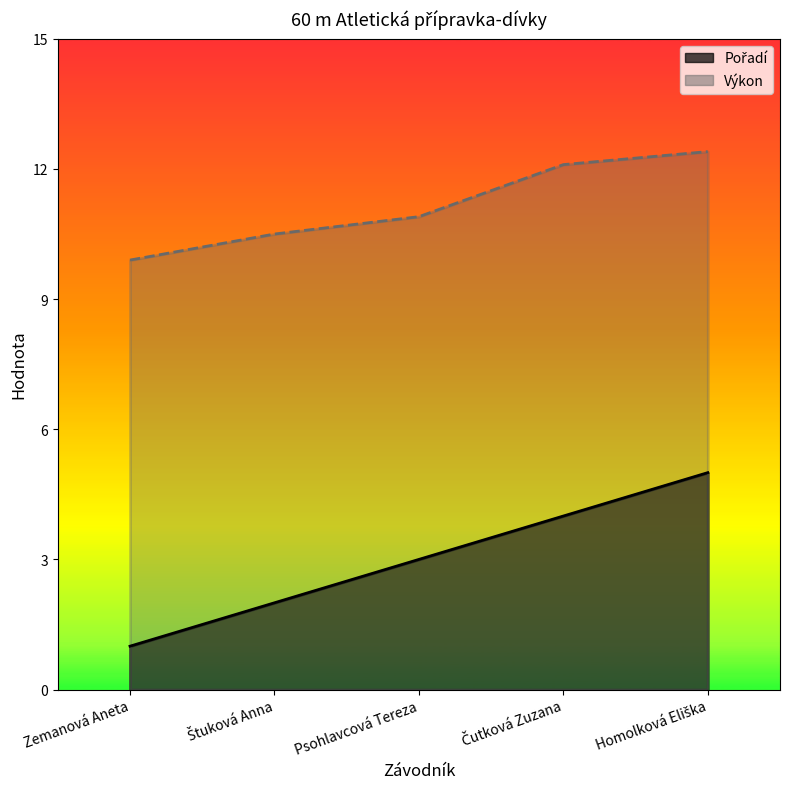

Reading right to left, transcribe all the data shown in this chart.

Pořadí: Homolková Eliška=5.0	Čutková Zuzana=4.0	Psohlavcová Tereza=3.0	Štuková Anna=2.0	Zemanová Aneta=1.0
Výkon: Homolková Eliška=12.4	Čutková Zuzana=12.1	Psohlavcová Tereza=10.9	Štuková Anna=10.5	Zemanová Aneta=9.9